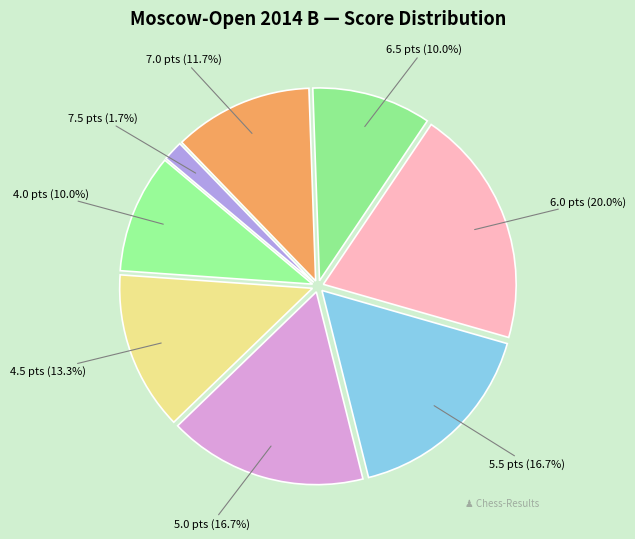

Which has a higher value, 7.0 pts (11.7%) or 7.5 pts (1.7%)?

7.0 pts (11.7%)